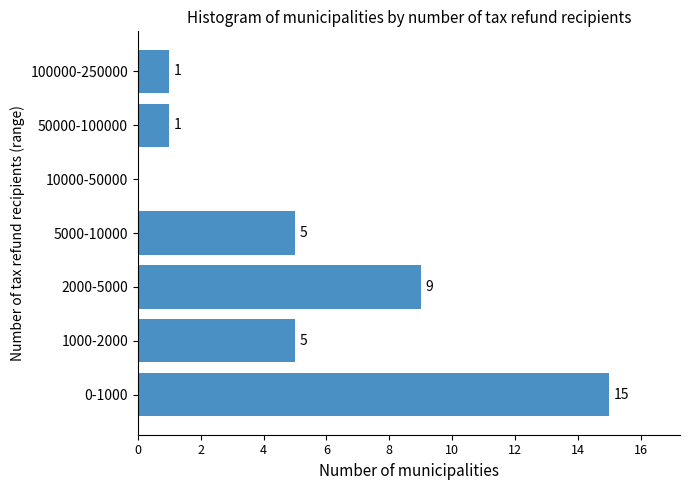

Reading bottom to top, transcribe all the data shown in this chart.

0-1000=15	1000-2000=5	2000-5000=9	5000-10000=5	10000-50000=0	50000-100000=1	100000-250000=1